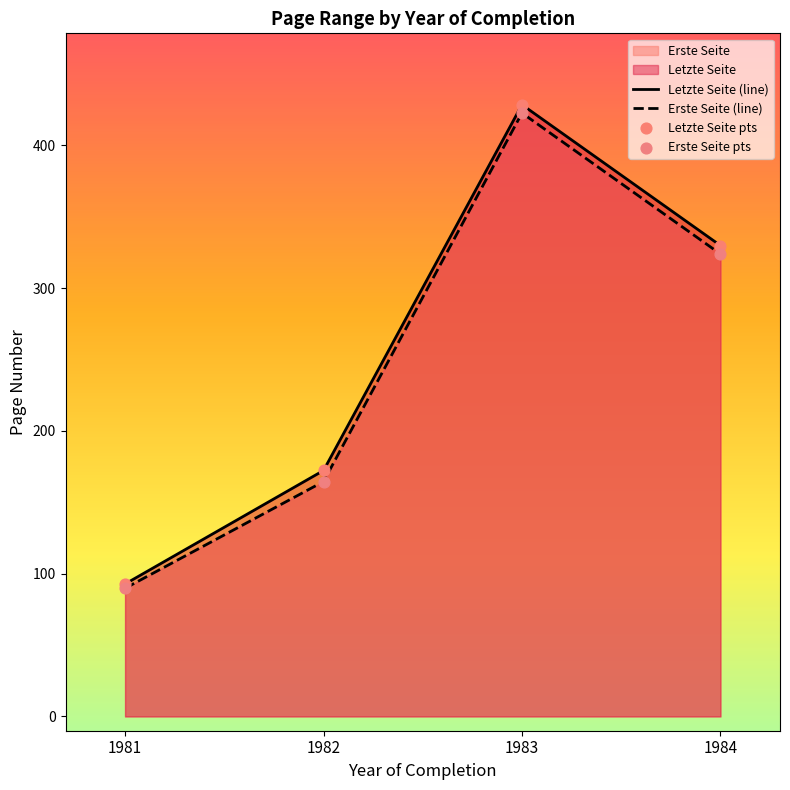

Which series has the largest Y range (max minus min)?

Letzte Seite (line)